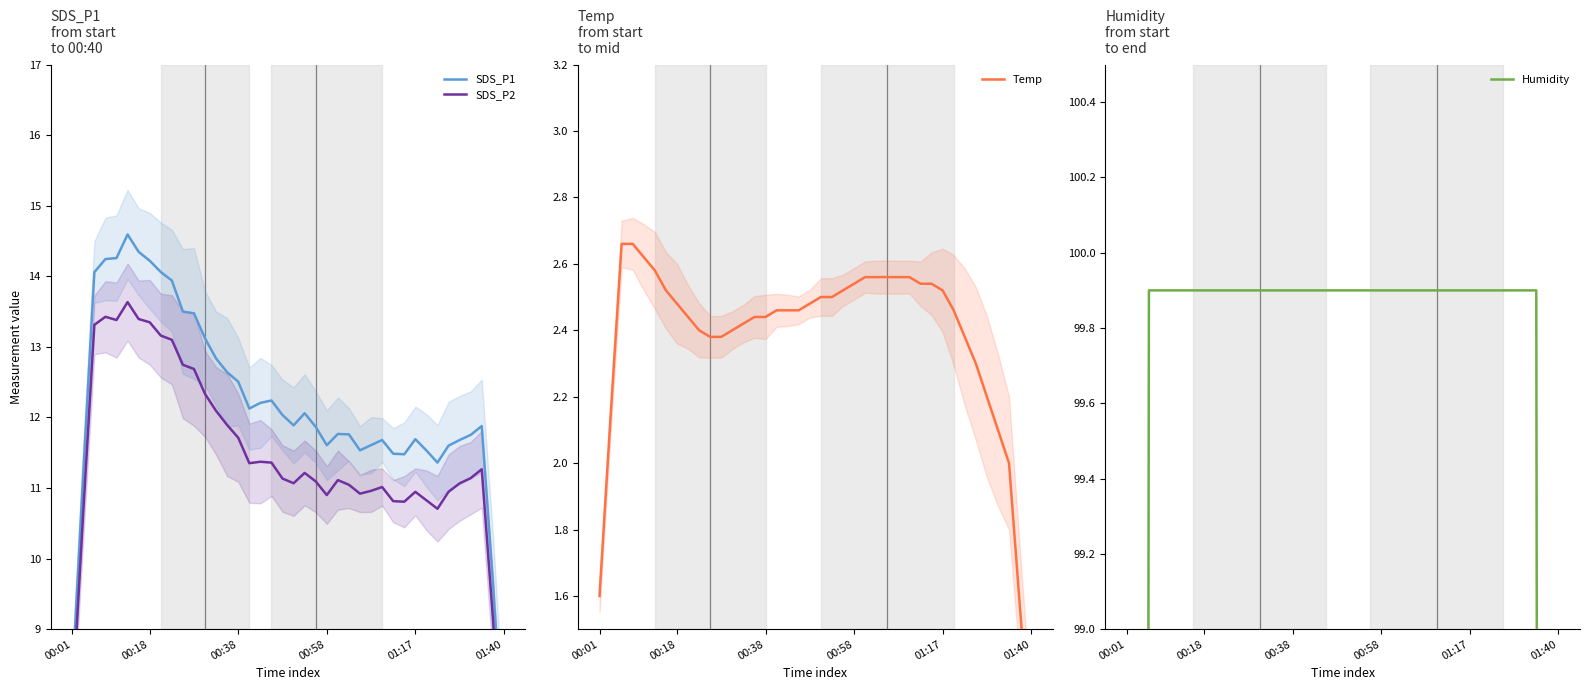

Which category has the lowest value across all series?

01:40